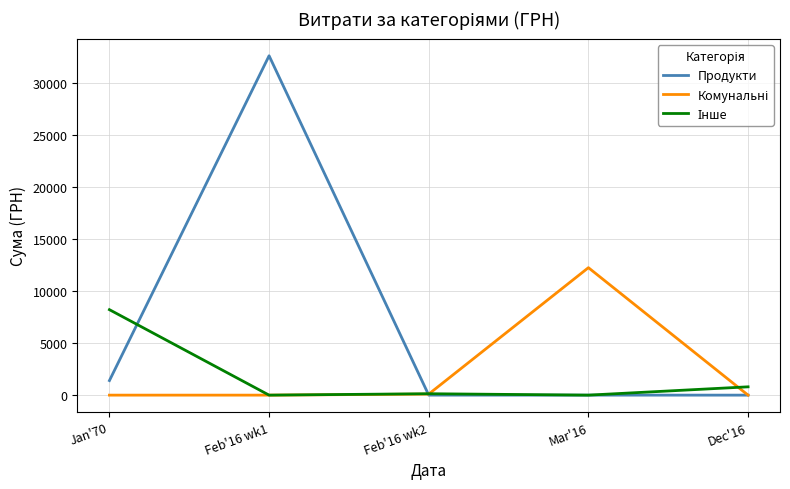

What is the maximum value shown in the chart?

32640.3